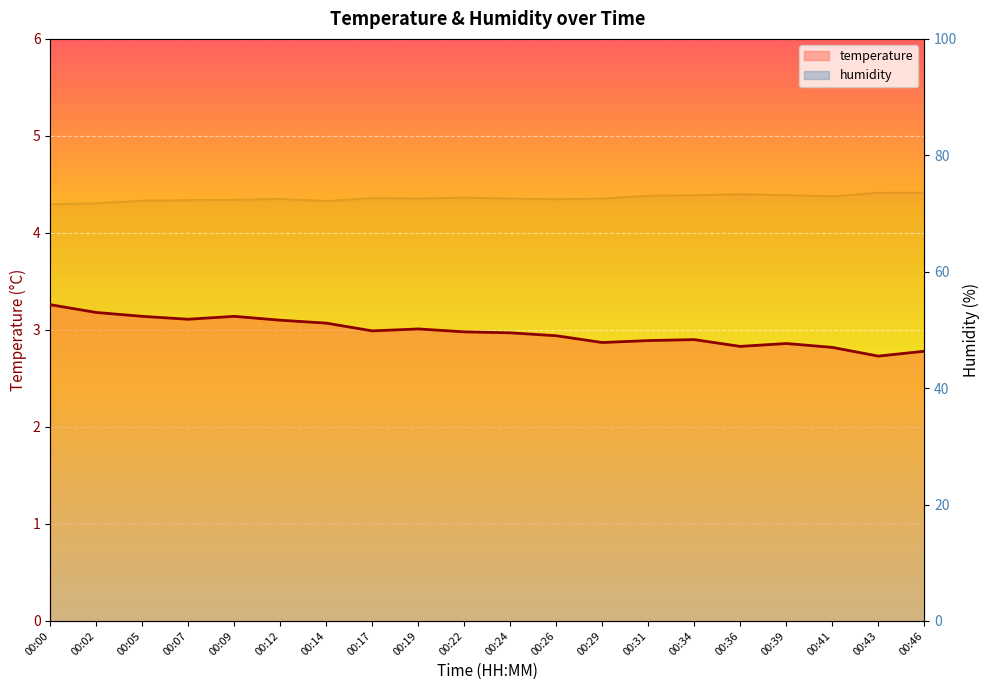

How many lines are shown in the chart?

2